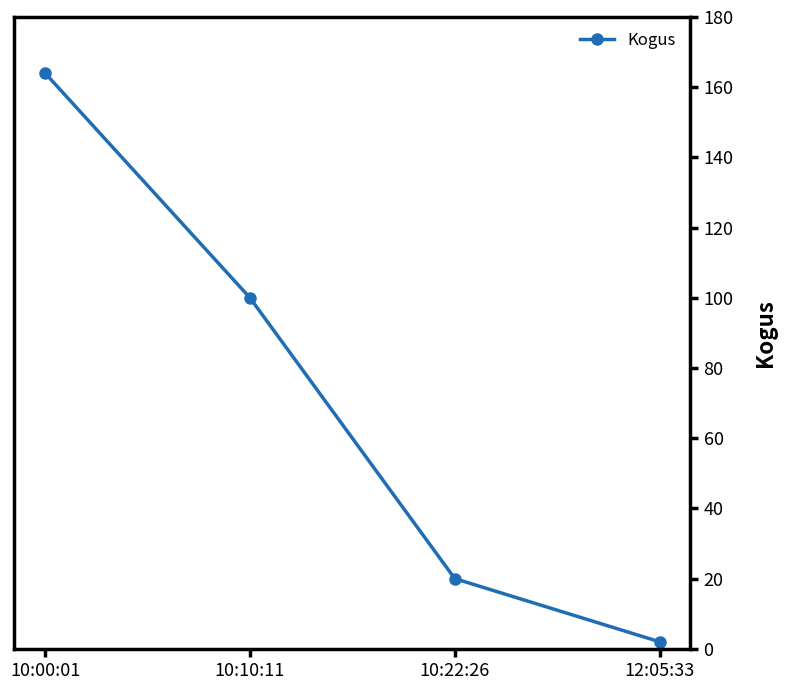

What is the value of the 3rd point from the left?

20